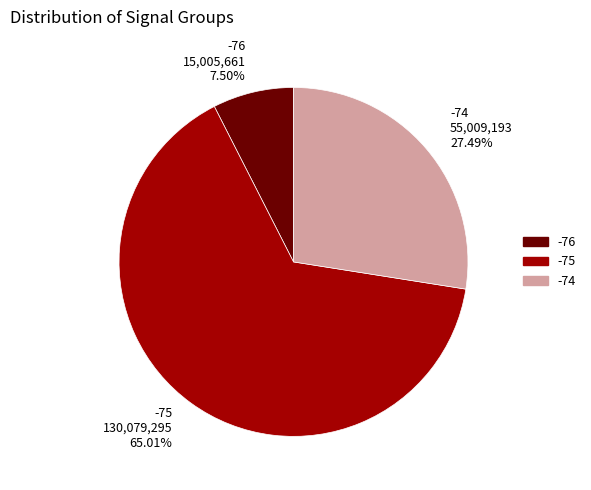

Is the sum of -76 15,005,661 7.50% and -75 130,079,295 65.01% greater than half?

Yes